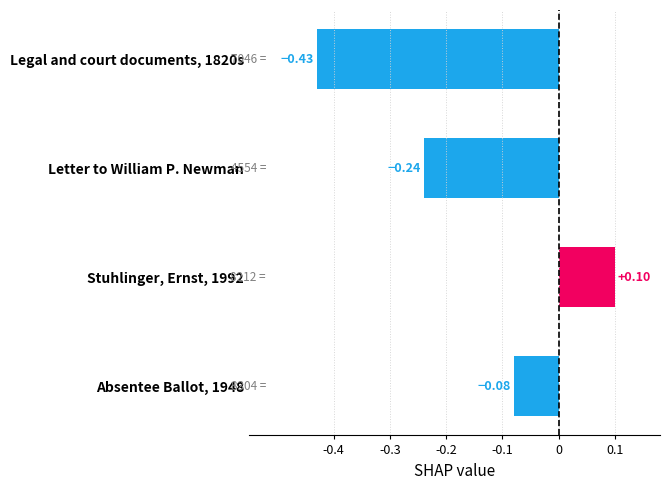

What is the change in value from Letter to William P. Newman to Absentee Ballot, 1948?

+0.2